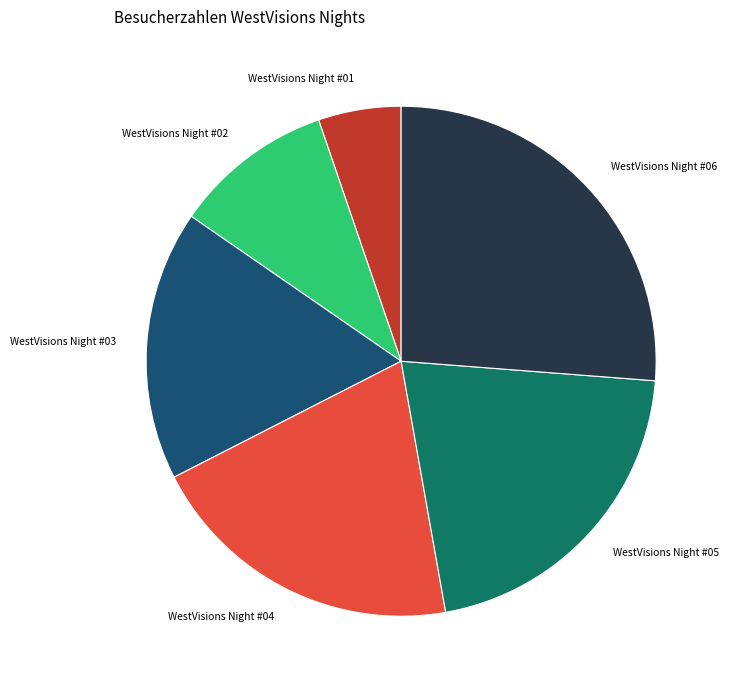

Does any single category account for the majority?

No